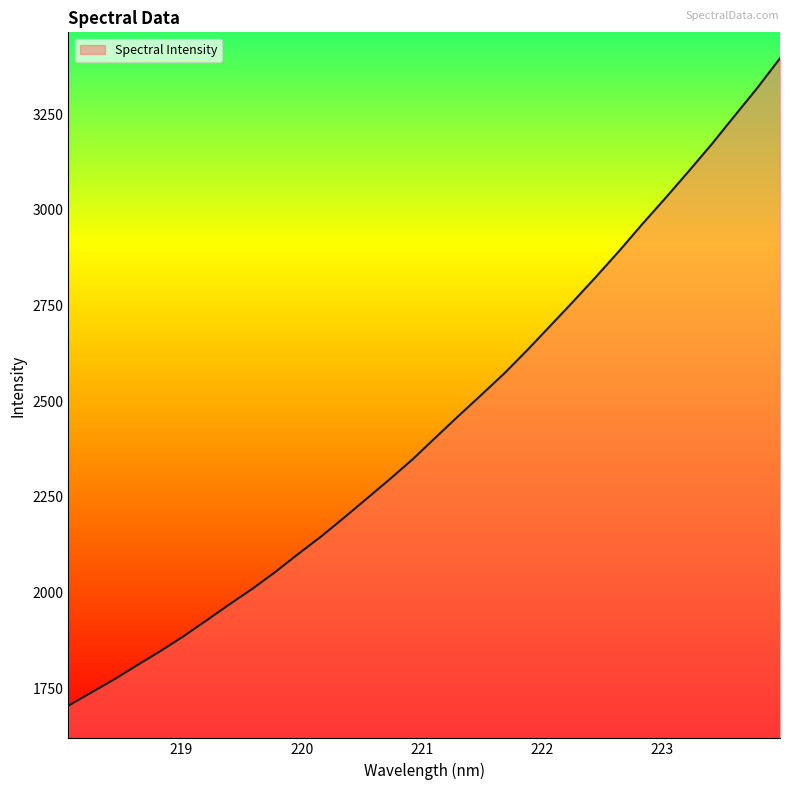

Does the chart display data point markers on the line(s)?

No